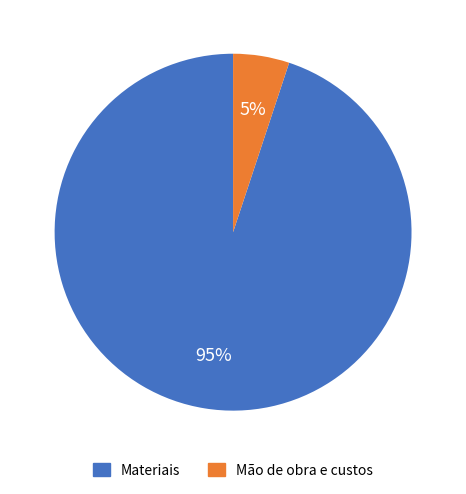

Which has a higher value, Materiais or Mão de obra e custos?

Materiais